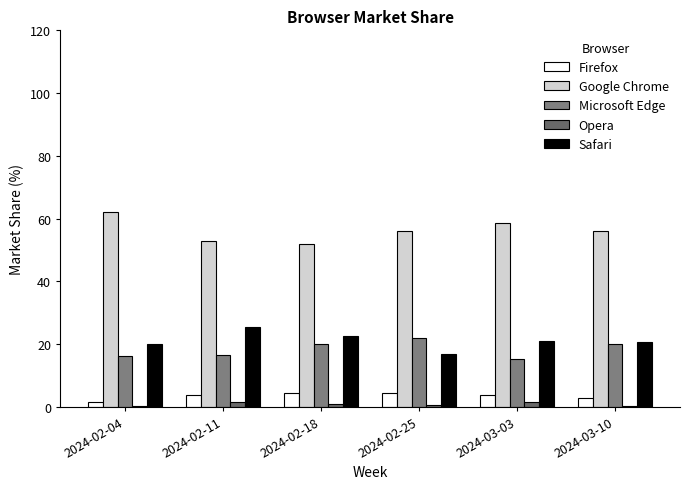

Which series has the widest spread of values?

Google Chrome